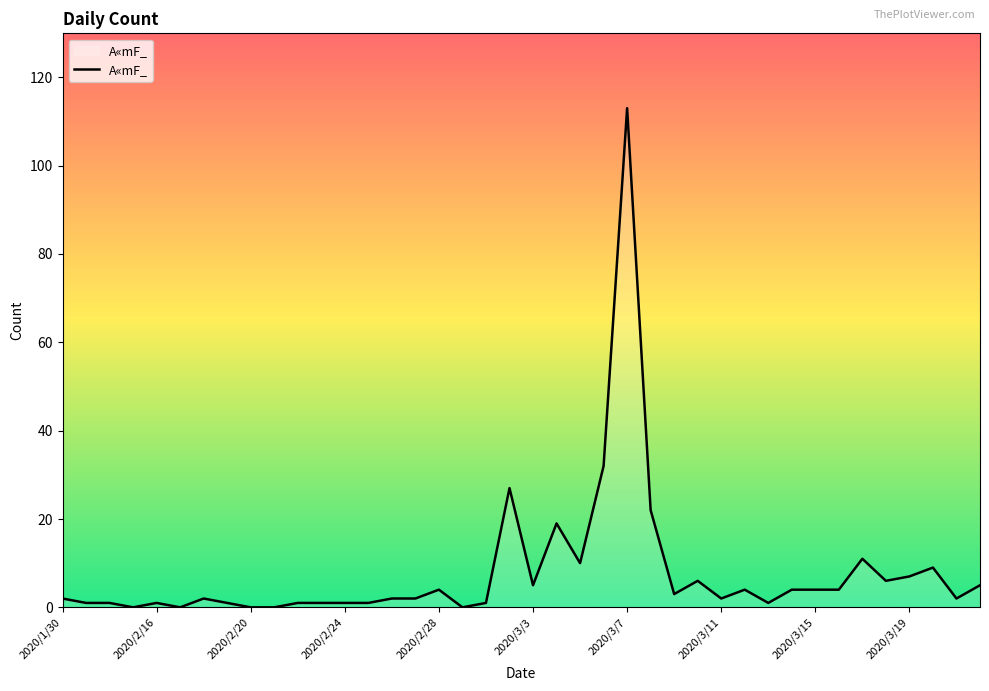

What is the maximum value shown in the chart?

113